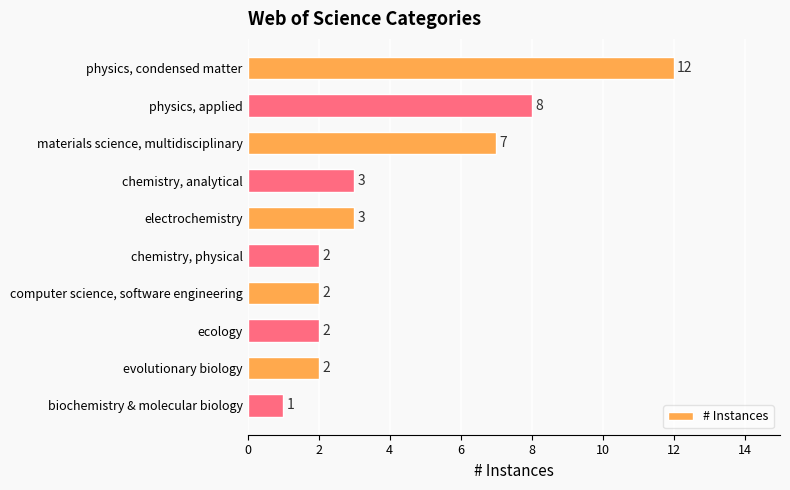

Reading top to bottom, transcribe all the data shown in this chart.

physics, condensed matter=12	physics, applied=8	materials science, multidisciplinary=7	chemistry, analytical=3	electrochemistry=3	chemistry, physical=2	computer science, software engineering=2	ecology=2	evolutionary biology=2	biochemistry & molecular biology=1